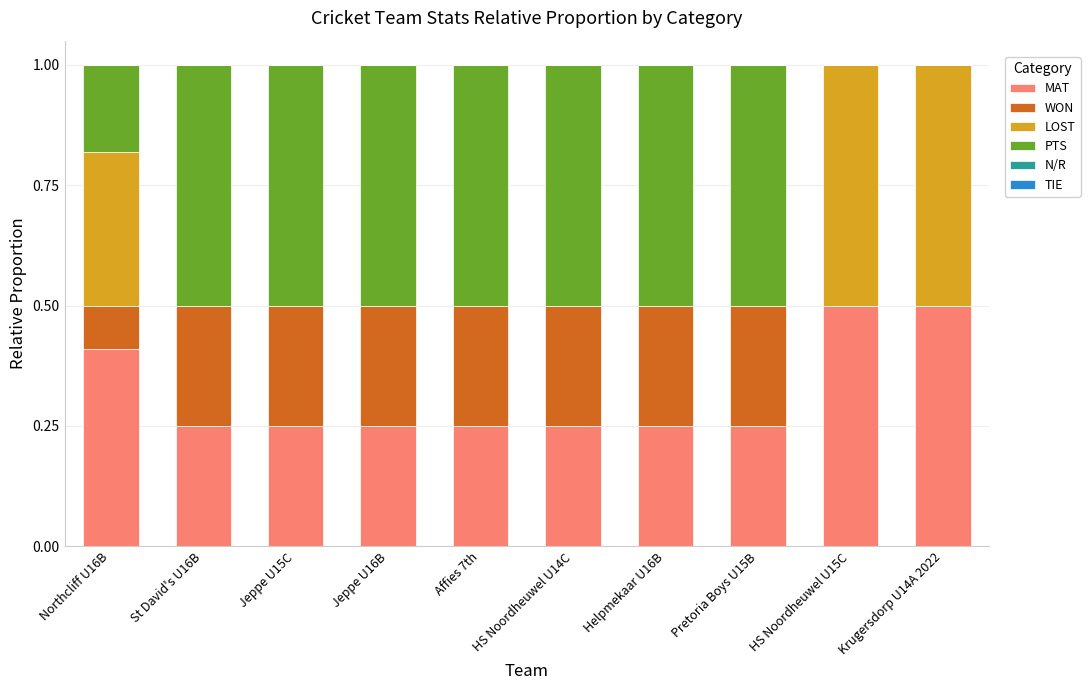

How many distinct data groups are displayed?

4